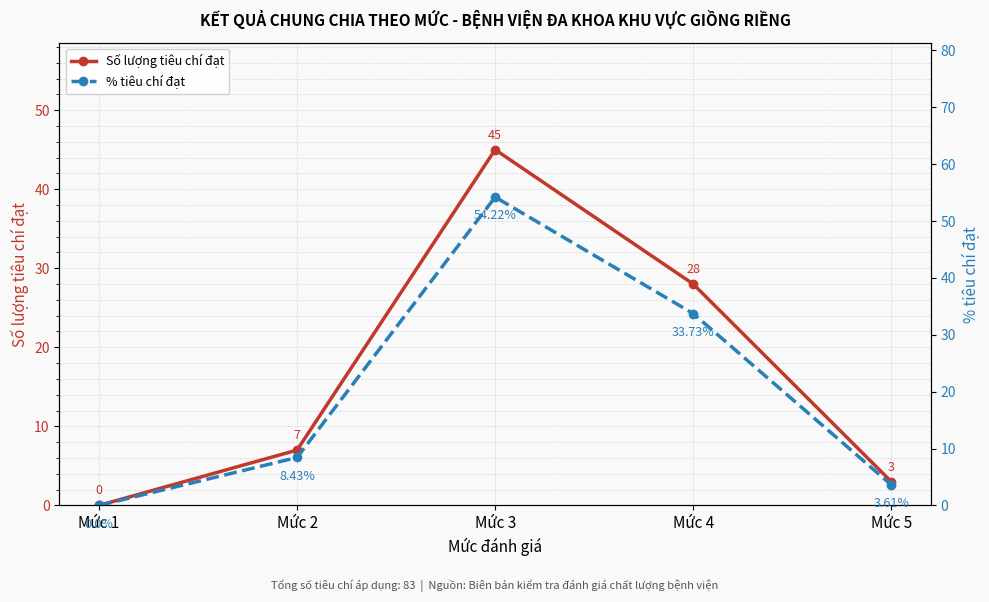

Rank the series at Mức 1 from lowest to highest value.

Số lượng tiêu chí đạt, % tiêu chí đạt